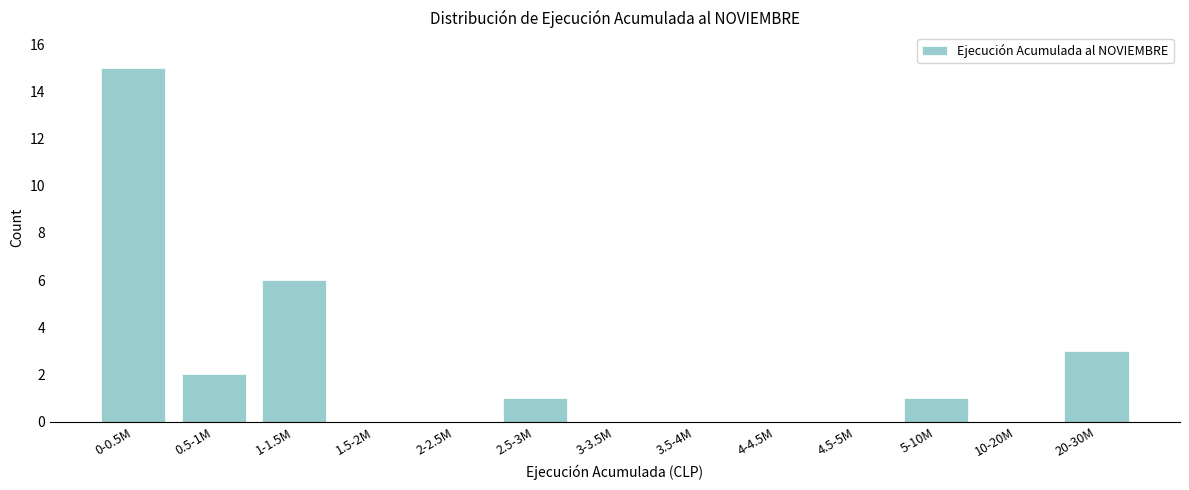

Reading left to right, transcribe all the data shown in this chart.

0-0.5M=15	0.5-1M=2	1-1.5M=6	1.5-2M=0	2-2.5M=0	2.5-3M=1	3-3.5M=0	3.5-4M=0	4-4.5M=0	4.5-5M=0	5-10M=1	10-20M=0	20-30M=3